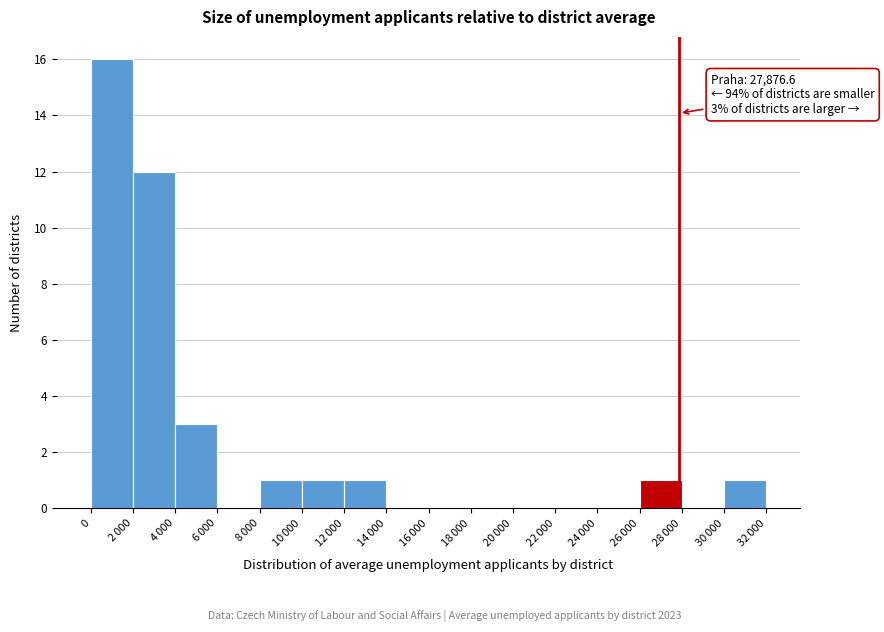

The value at 0 is 28. True or false?

False